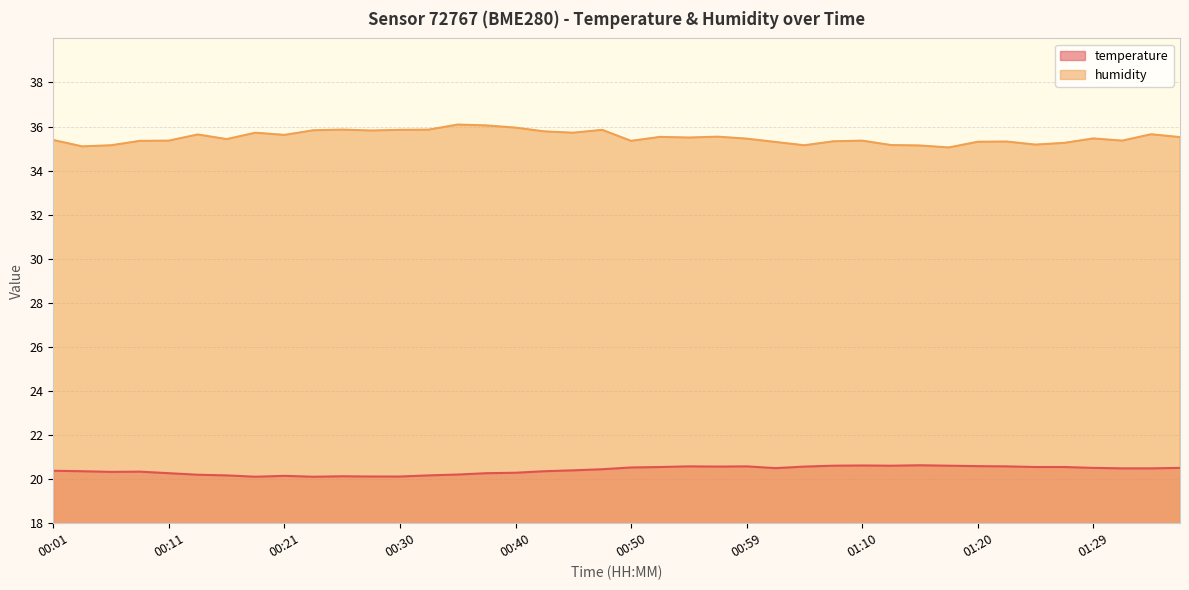

Does the chart have visible grid lines?

Yes